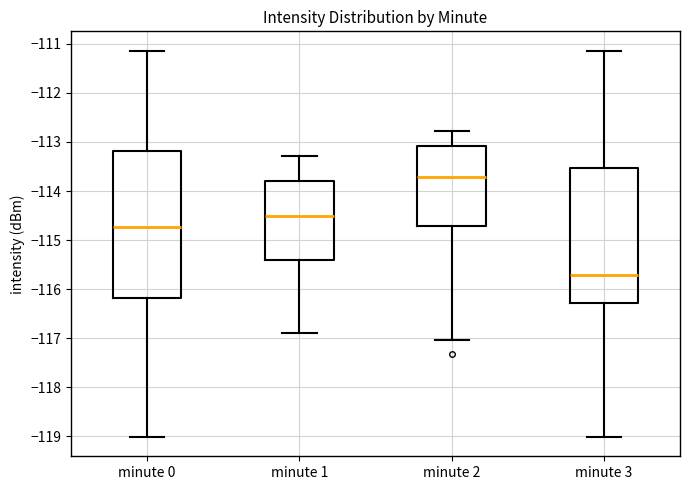

Which box's median line is the highest?

minute 2